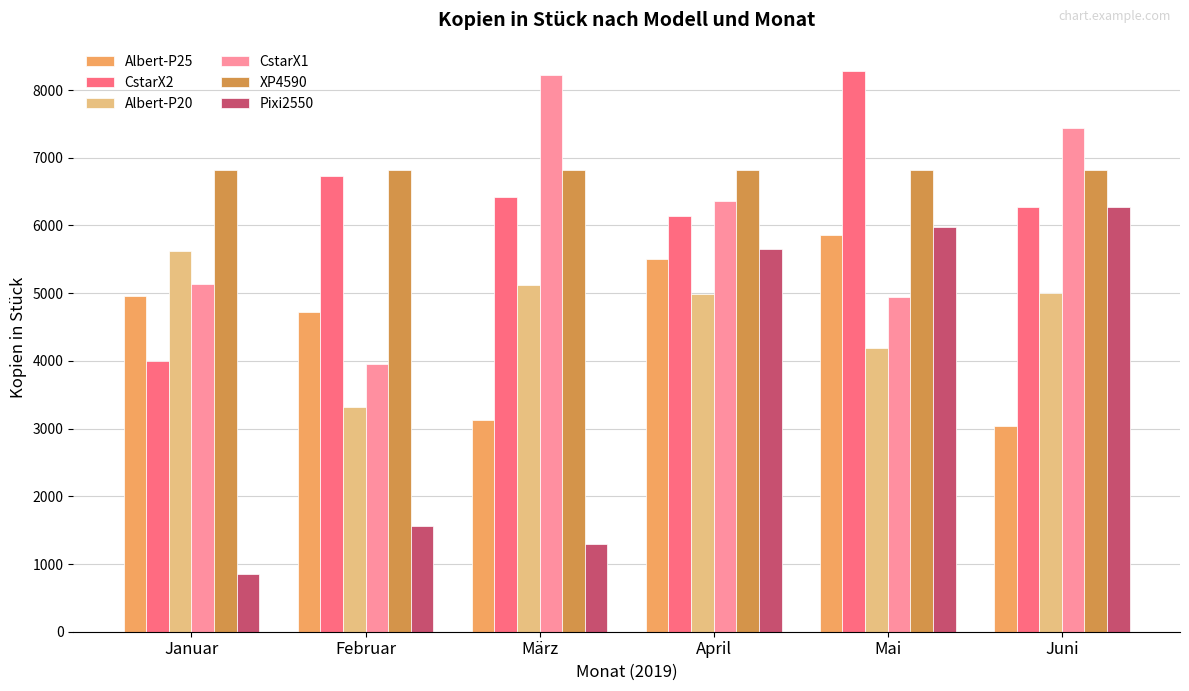

What value does the CstarX2 series have at Januar, to the nearest 50?

4000